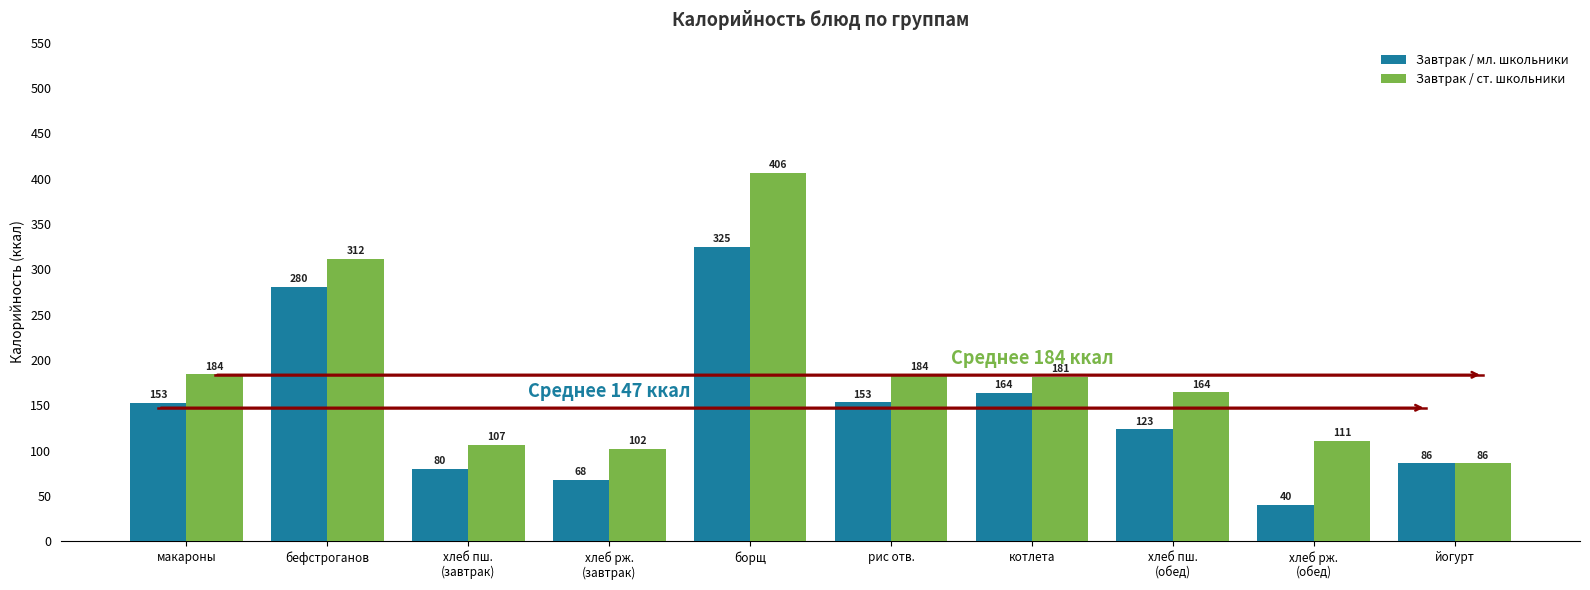

What is the label of the 1st bar from the right?

йогурт